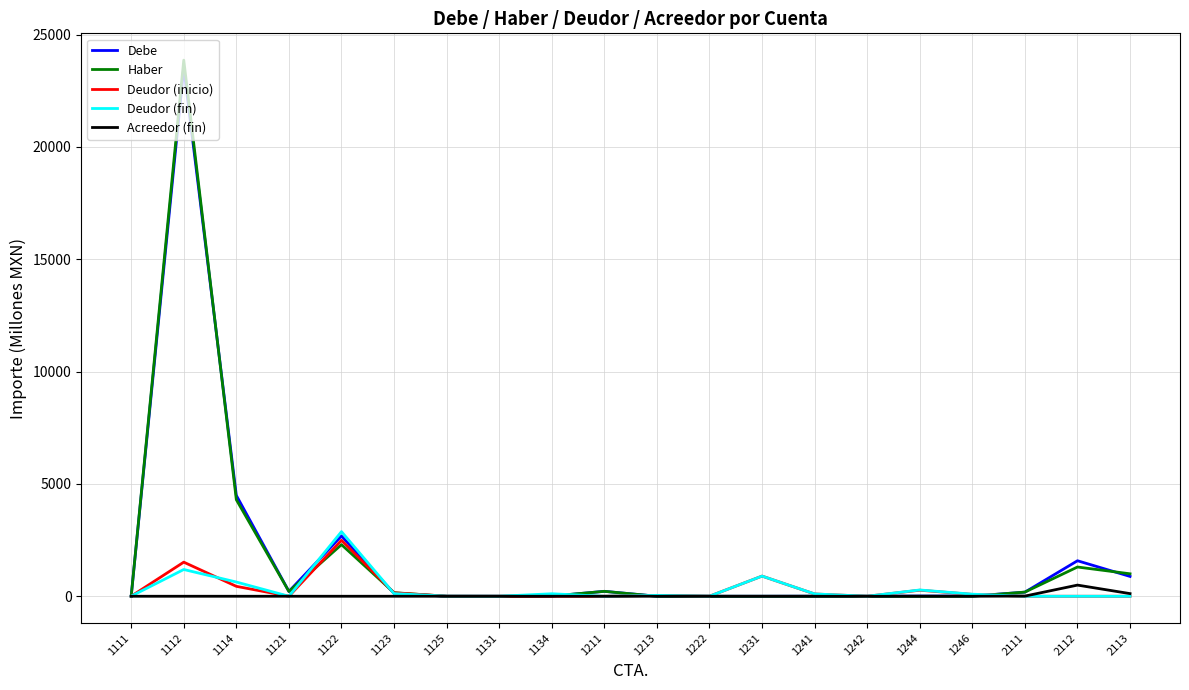

The Deudor (inicio) series shows 2.7 at 1111. True or false?

True